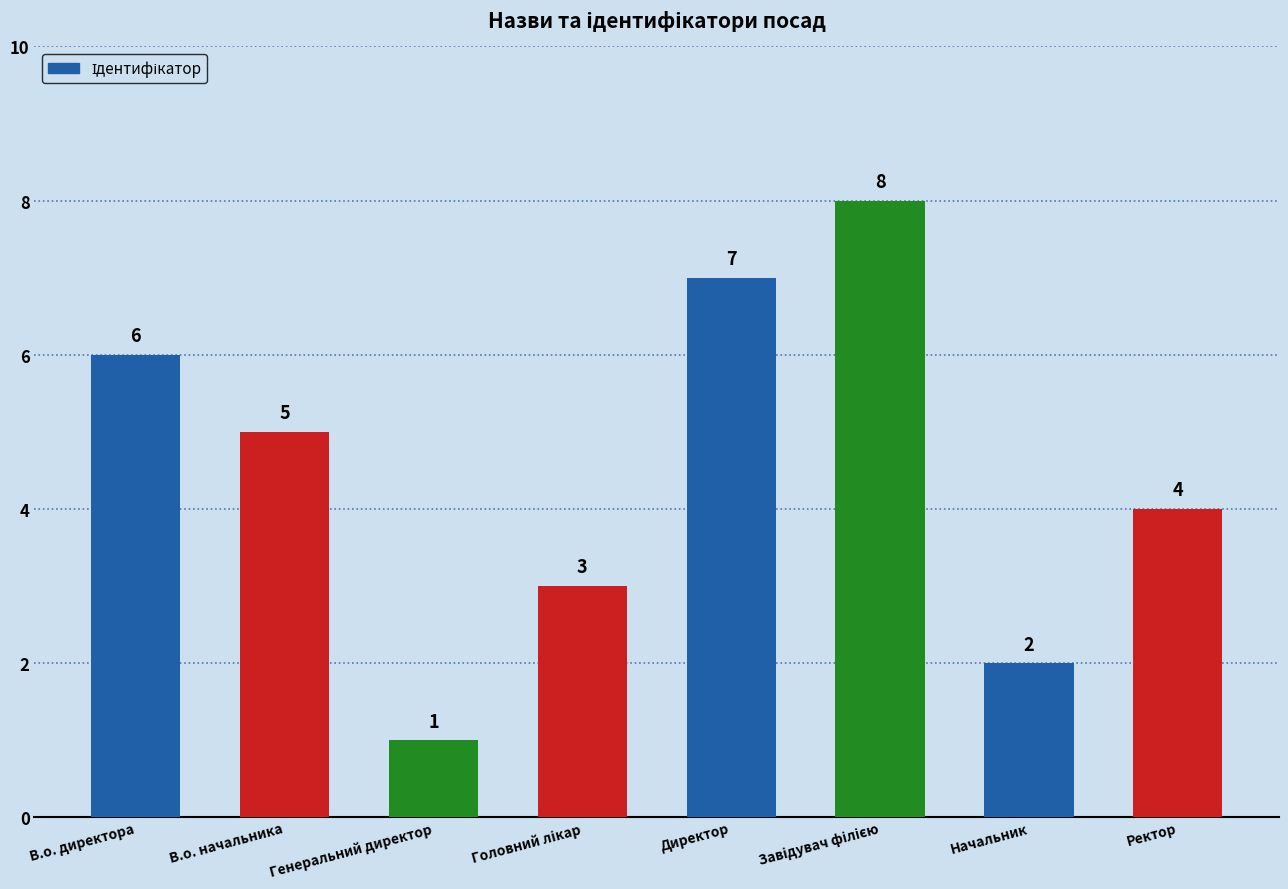

True or false: the data shows 1 at Генеральний директор.

True